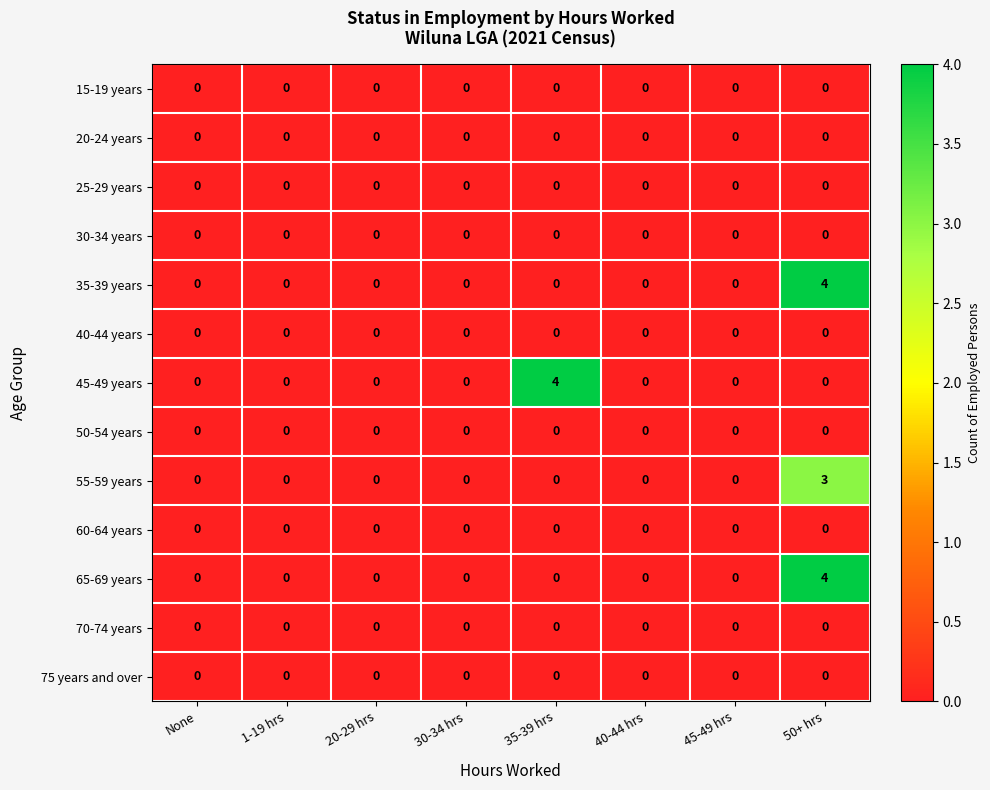

Is it true that 75 years and over equals 0 at None?

True